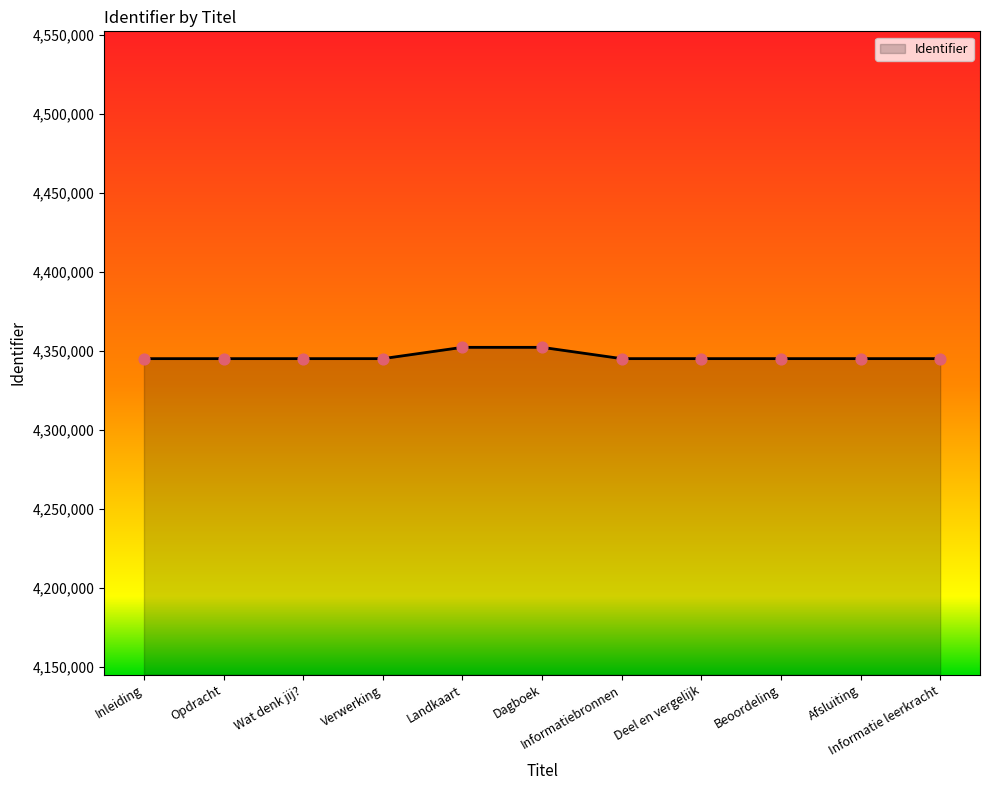

What is the change in value from Informatiebronnen to Afsluiting?

+3